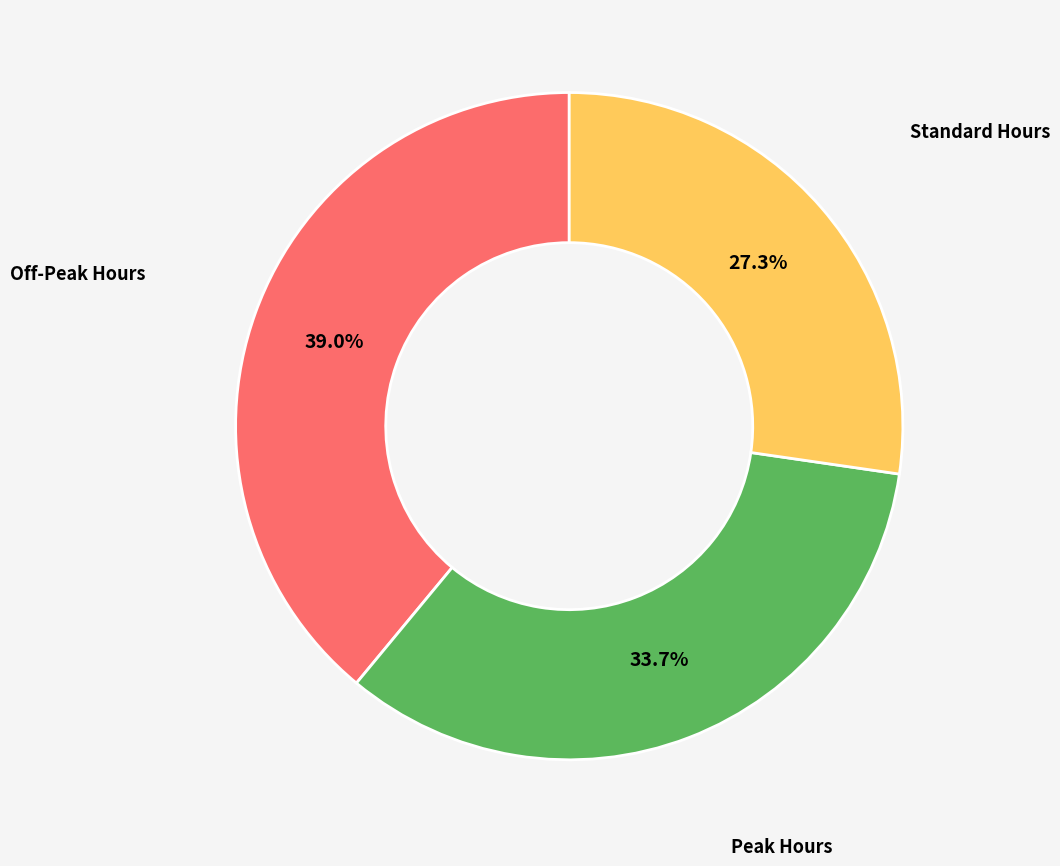

What is the ratio of the value at Standard Hours to the value at Peak Hours?

0.8